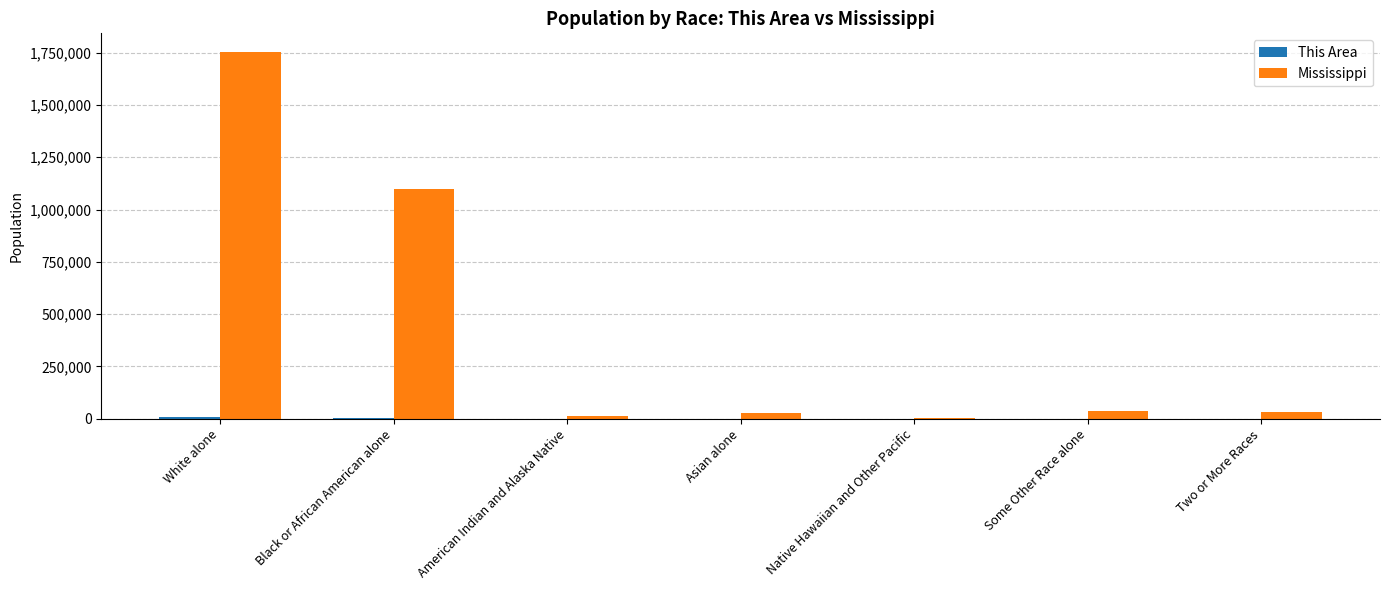

What is the maximum value shown in the chart?

1754684